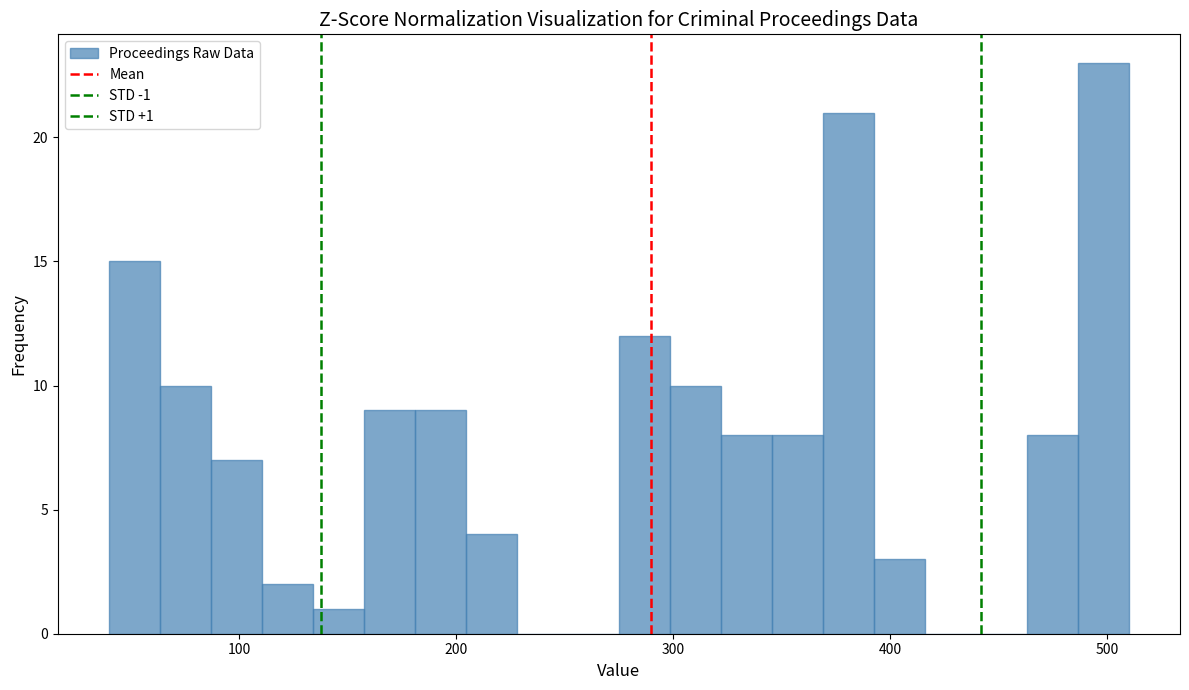

Around what value on the x-axis is the tallest bar? Give the approximate position of its centre, as read against the axis.

500